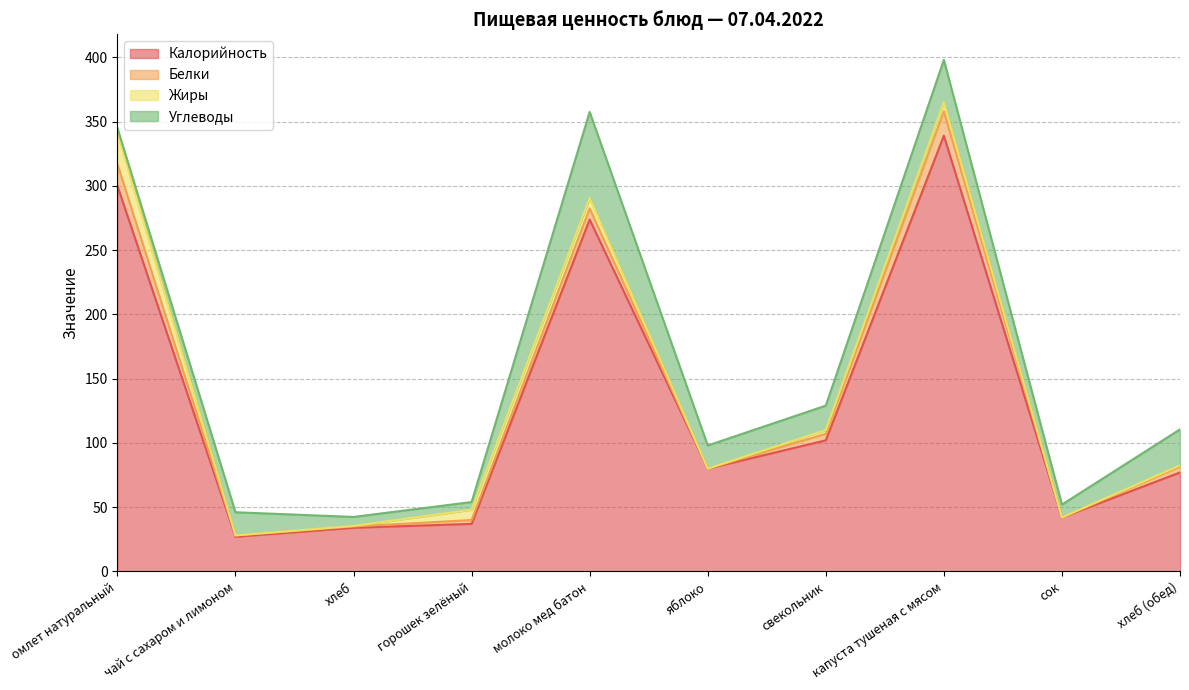

Reading left to right, extract all data points from this chart.

Калорийность: омлет натуральный=300.0	чай с сахаром и лимоном=27.0	хлеб=34.0	горошек зелёный=37.0	молоко мед батон=273.8	яблоко=80.0	свекольник=102.0	капуста тушеная с мясом=339.0	сок=42.0	хлеб (обед)=77.0
Белки: омлет натуральный=17.0	чай с сахаром и лимоном=1.0	хлеб=1.0	горошек зелёный=3.0	молоко мед батон=8.7	яблоко=0.0	свекольник=5.0	капуста тушеная с мясом=19.0	сок=0.0	хлеб (обед)=4.5
Жиры: омлет натуральный=24.0	чай с сахаром и лимоном=0.1	хлеб=0.4	горошек зелёный=8.0	молоко мед батон=8.0	яблоко=0.0	свекольник=3.0	капуста тушеная с мясом=7.0	сок=0.1	хлеб (обед)=1.0
Углеводы: омлет натуральный=4.0	чай с сахаром и лимоном=18.0	хлеб=7.0	горошек зелёный=6.0	молоко мед батон=67.0	яблоко=18.0	свекольник=19.0	капуста тушеная с мясом=33.0	сок=10.0	хлеб (обед)=28.0